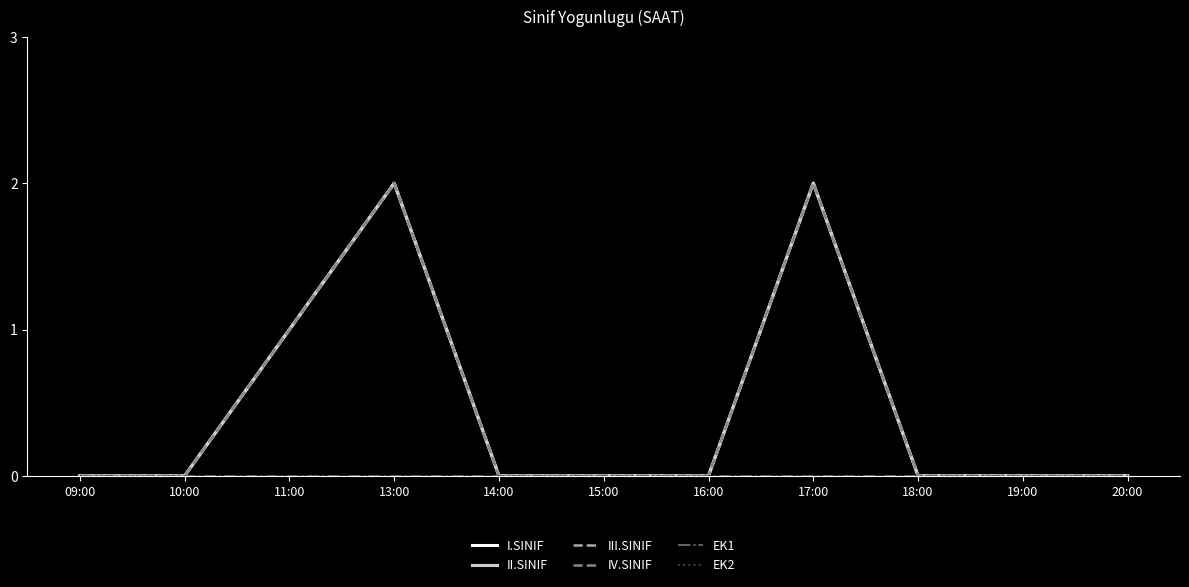

Is this an area chart (filled region under the line)?

No